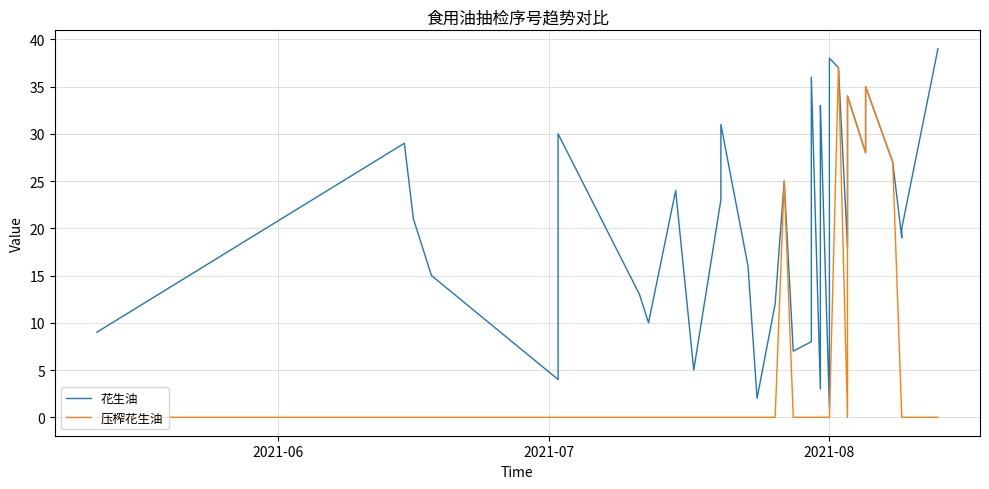

What is the maximum value for 花生油?

39